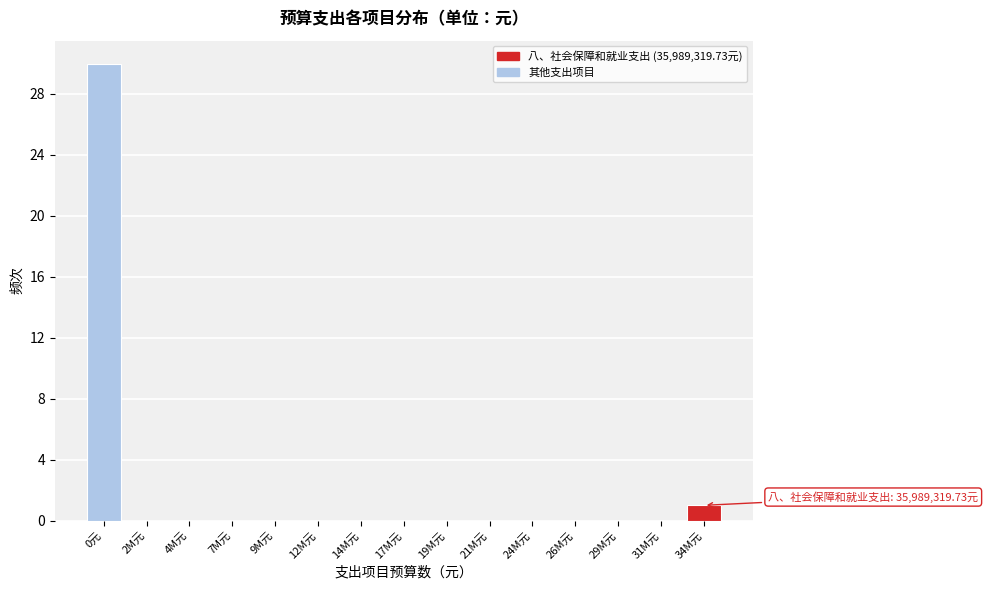

Reading left to right, transcribe all the data shown in this chart.

0元=30	2M元=0	4M元=0	7M元=0	9M元=0	12M元=0	14M元=0	17M元=0	19M元=0	21M元=0	24M元=0	26M元=0	29M元=0	31M元=0	34M元=1